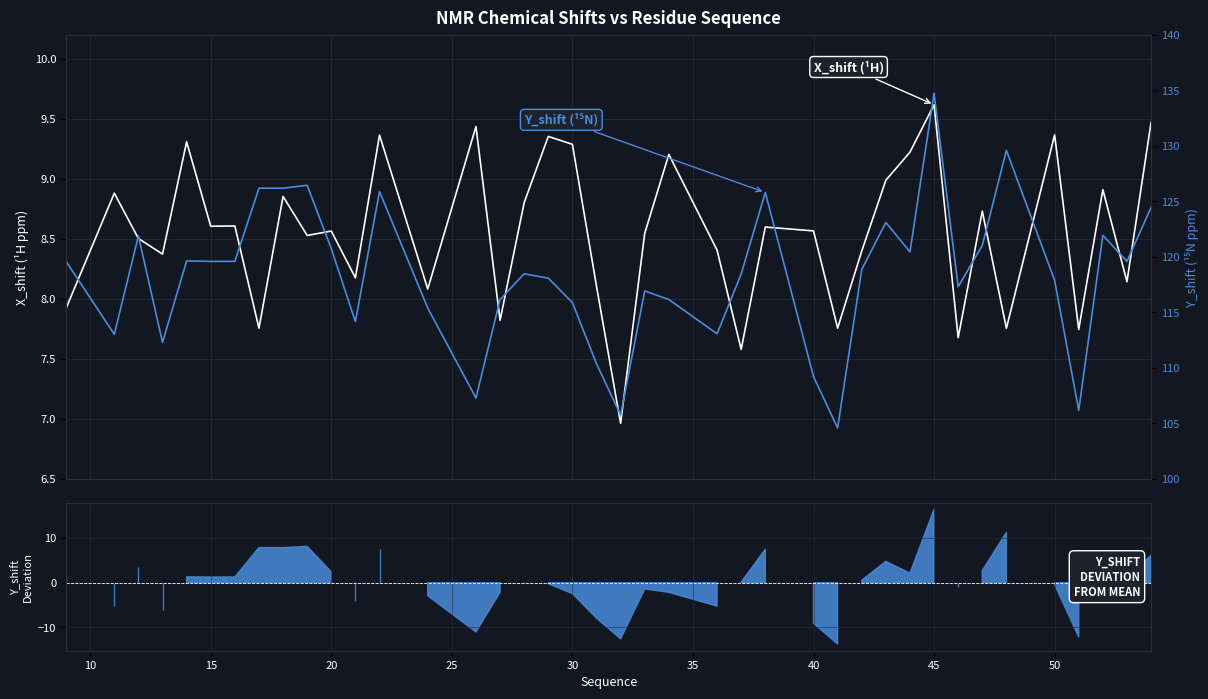

What is the value of the X_shift point at the 26th from the left?

9.3